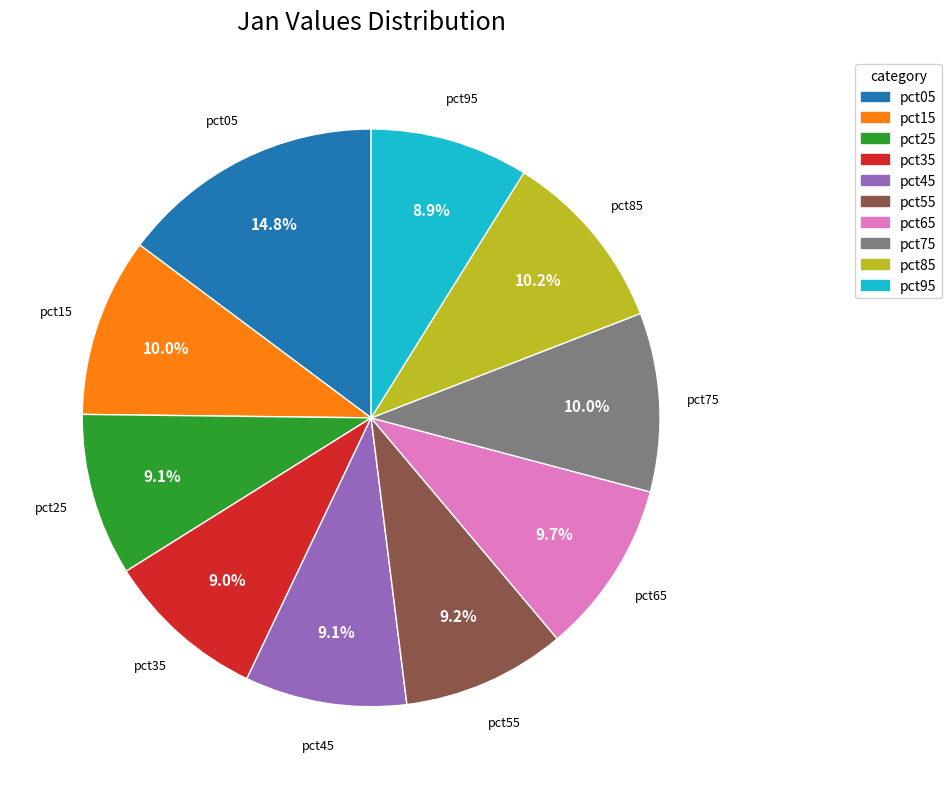

Which has a higher value, pct35 or pct85?

pct85